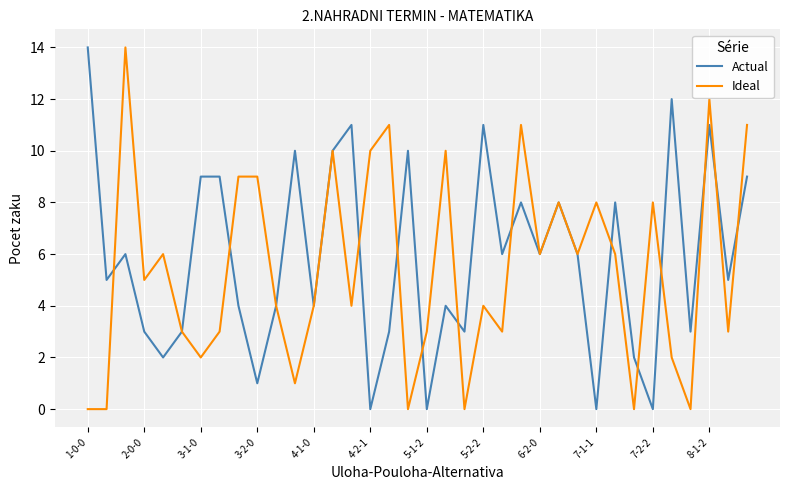

After their last crossing, which series has the higher values: Actual or Ideal?

Ideal